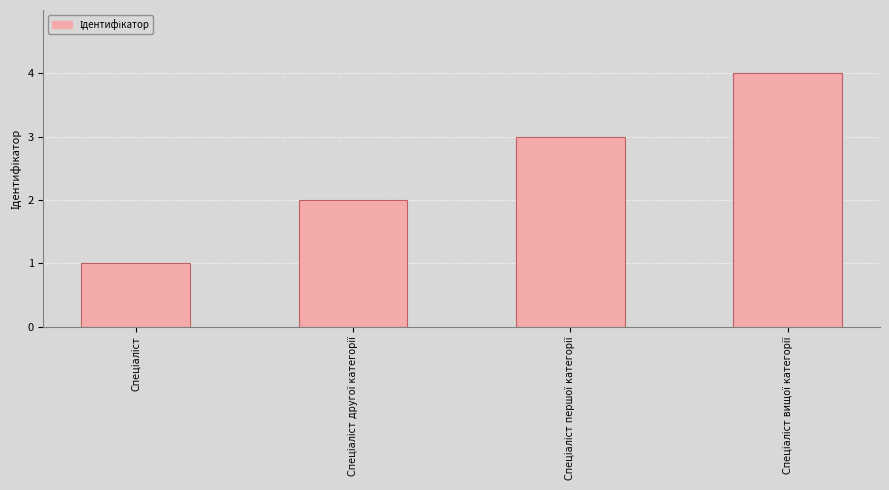

What is the difference between the maximum and minimum values?

3